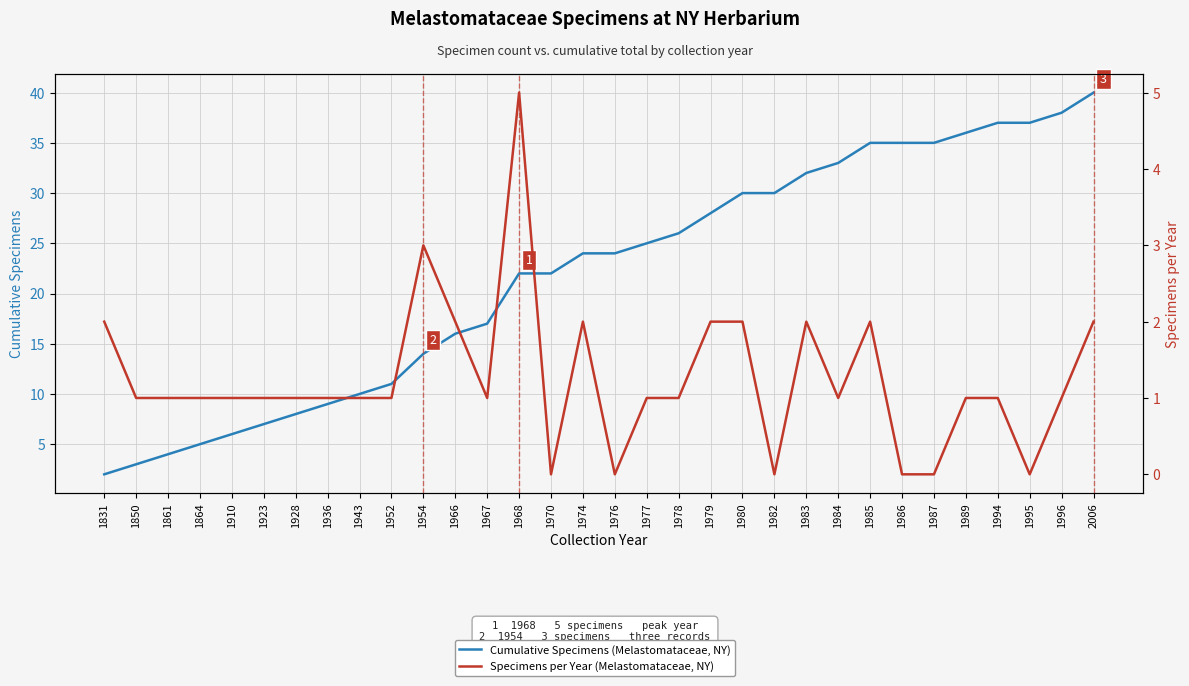

How many Specimens per Year (Melastomataceae, NY) values are between 1 and 2?

24